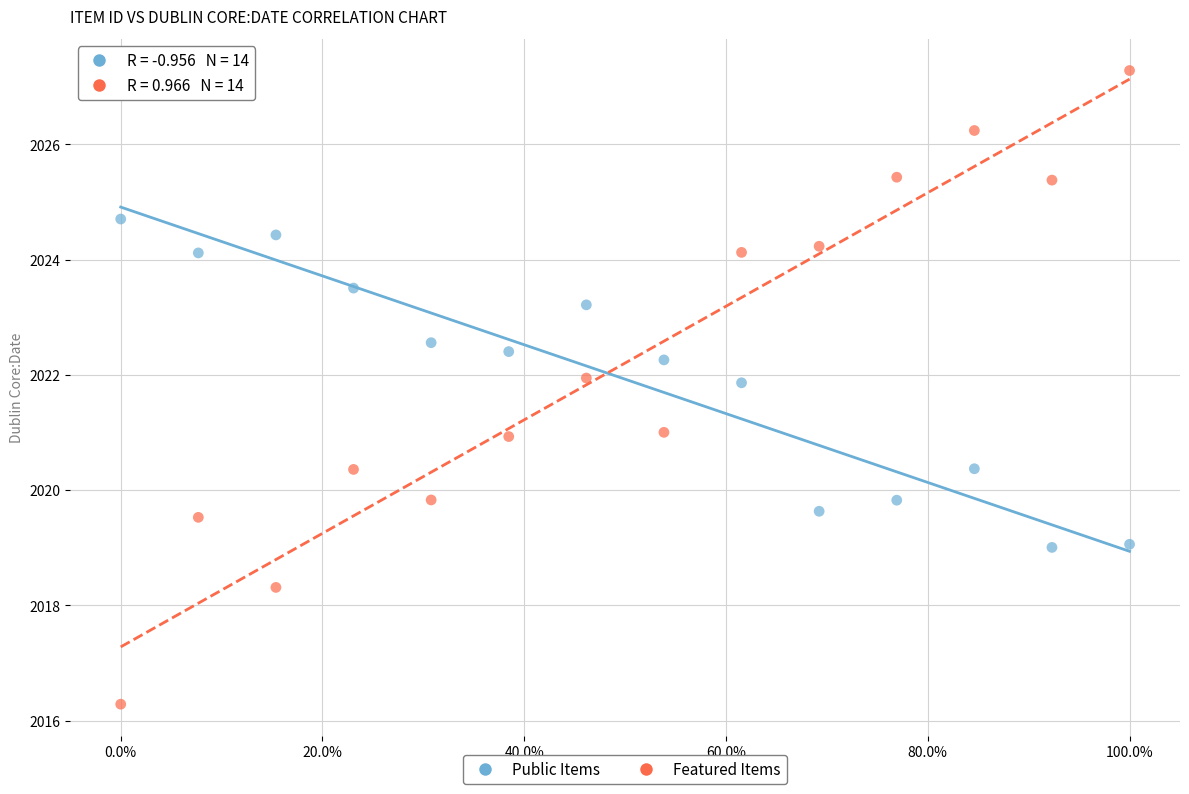

Which series has the largest Y range (max minus min)?

Featured Items